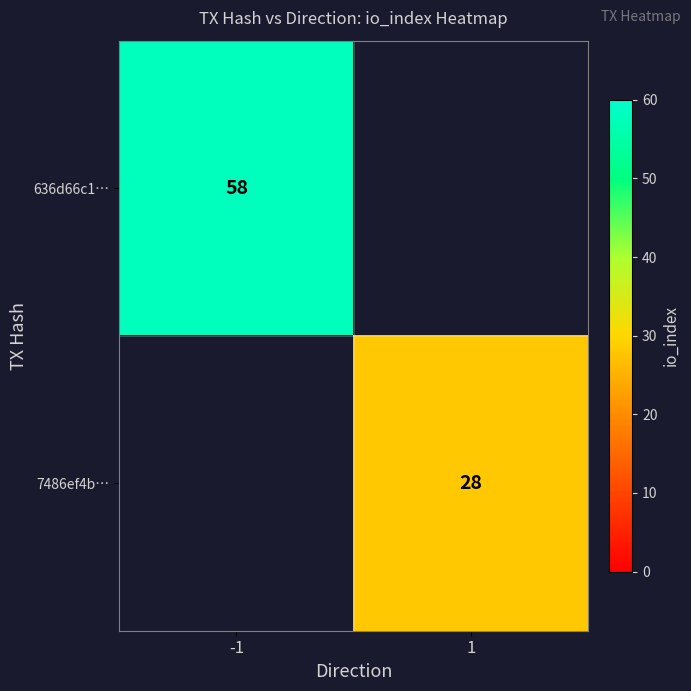

Which label corresponds to the largest value in the chart?

-1